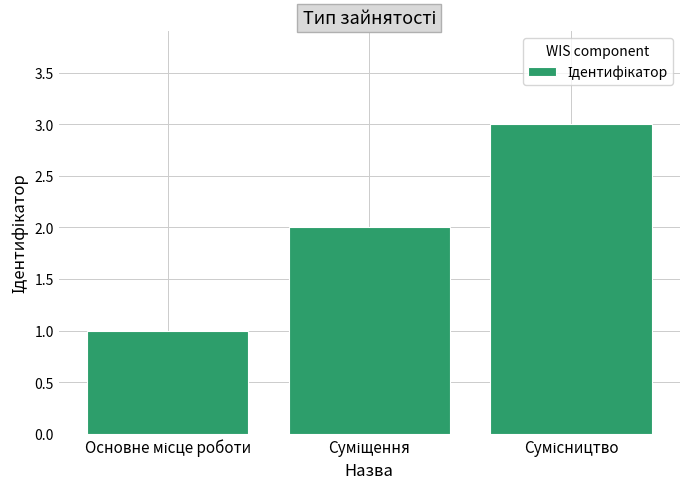

What is the sum of all values?

6